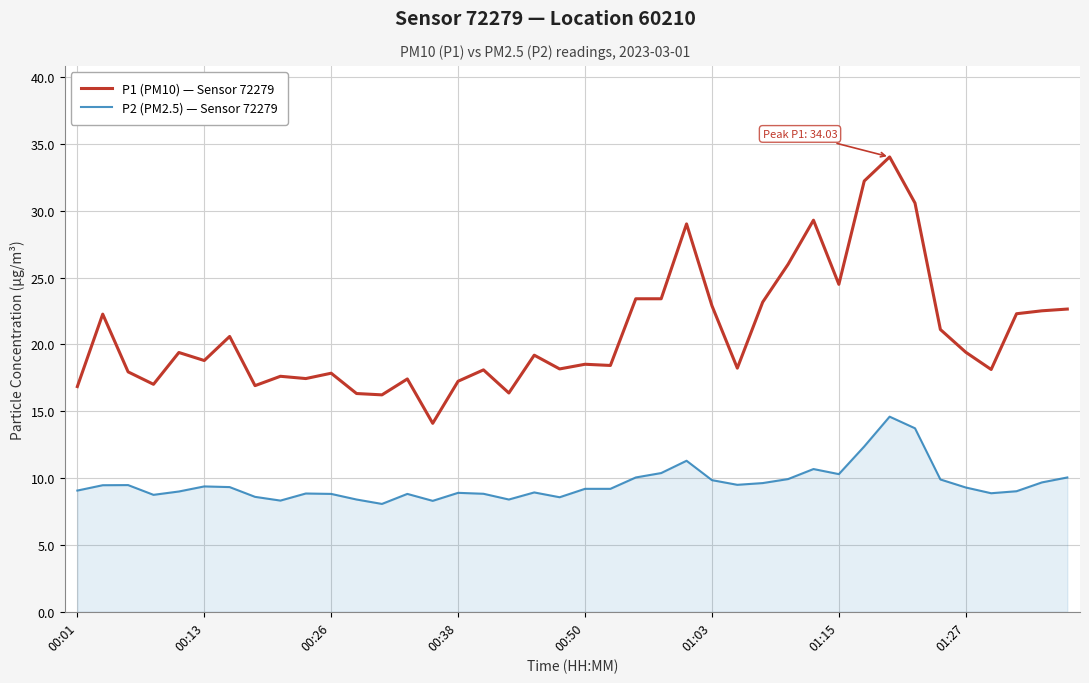

Which series has the widest spread of values?

P1 (PM10) — Sensor 72279